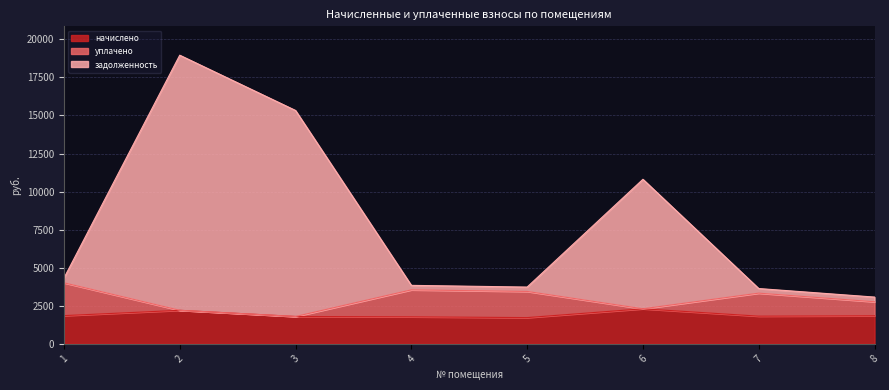

Does the chart have visible grid lines?

Yes